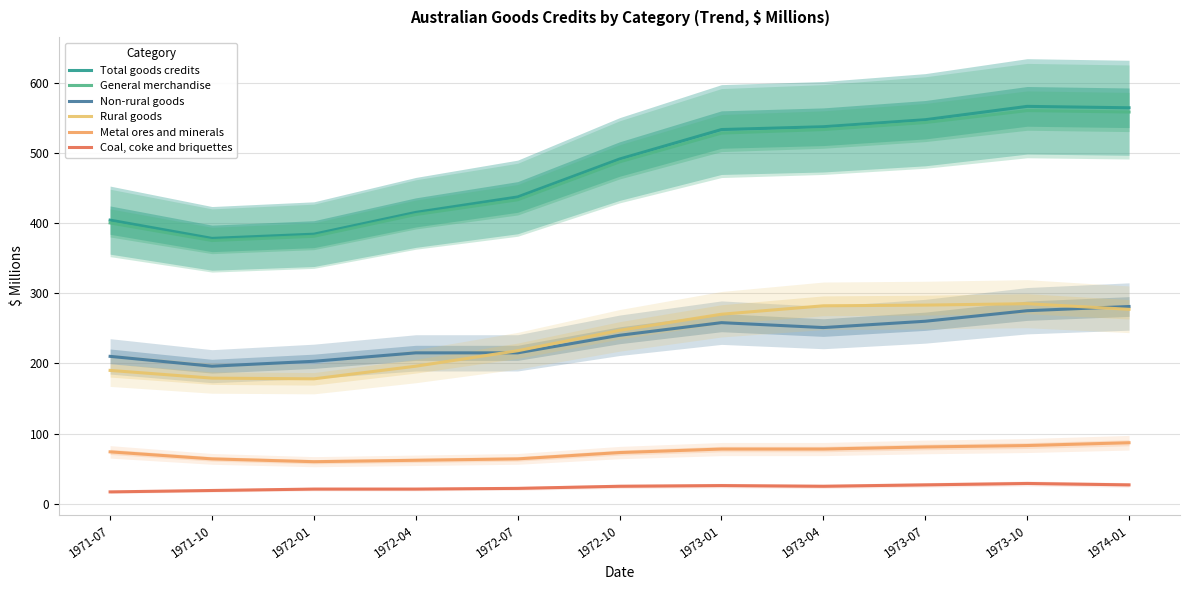

What is the spread (max minus min) of values at 1973-07?

520